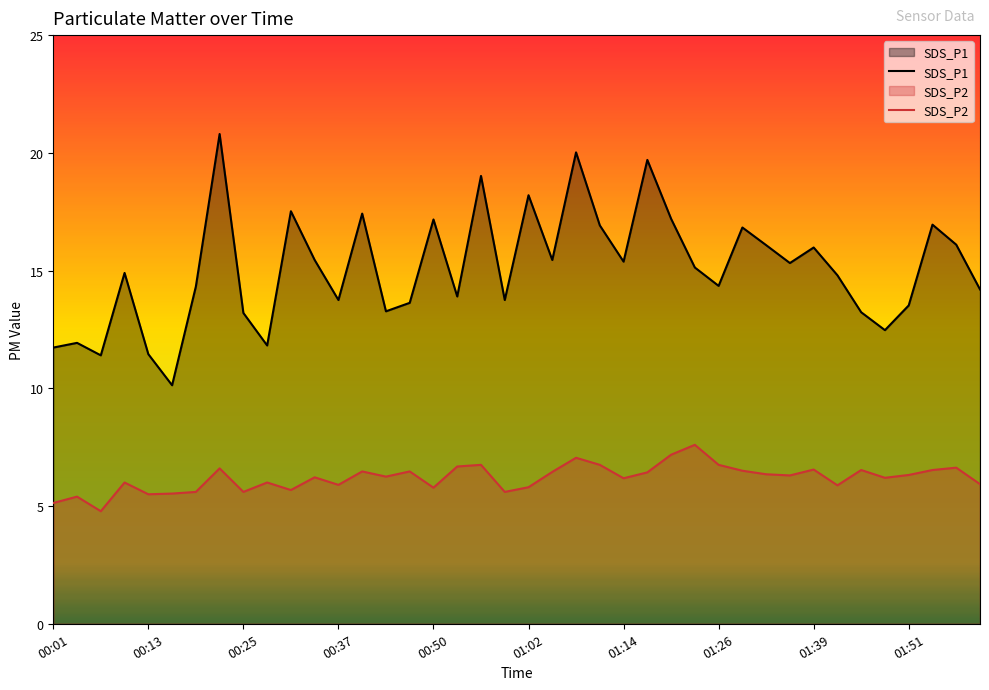

Reading left to right, what are all the values shown in this chart?

SDS_P1: 11.7	11.9	11.4	14.9	11.4	10.1	14.3	20.8	13.2	11.8	17.5	15.4	13.8	17.4	13.3	13.6	17.2	13.9	19.0	13.8	18.2	15.4	20.0	16.9	15.4	19.7	17.2	15.1	14.3	16.8	16.1	15.3	16.0	14.8	13.2	12.5	13.5	16.9	16.1	14.2
SDS_P2: 5.1	5.4	4.8	6.0	5.5	5.5	5.6	6.6	5.6	6.0	5.7	6.2	5.9	6.5	6.2	6.5	5.8	6.7	6.8	5.6	5.8	6.5	7.0	6.8	6.2	6.4	7.2	7.6	6.8	6.5	6.3	6.3	6.5	5.9	6.5	6.2	6.3	6.5	6.6	5.9